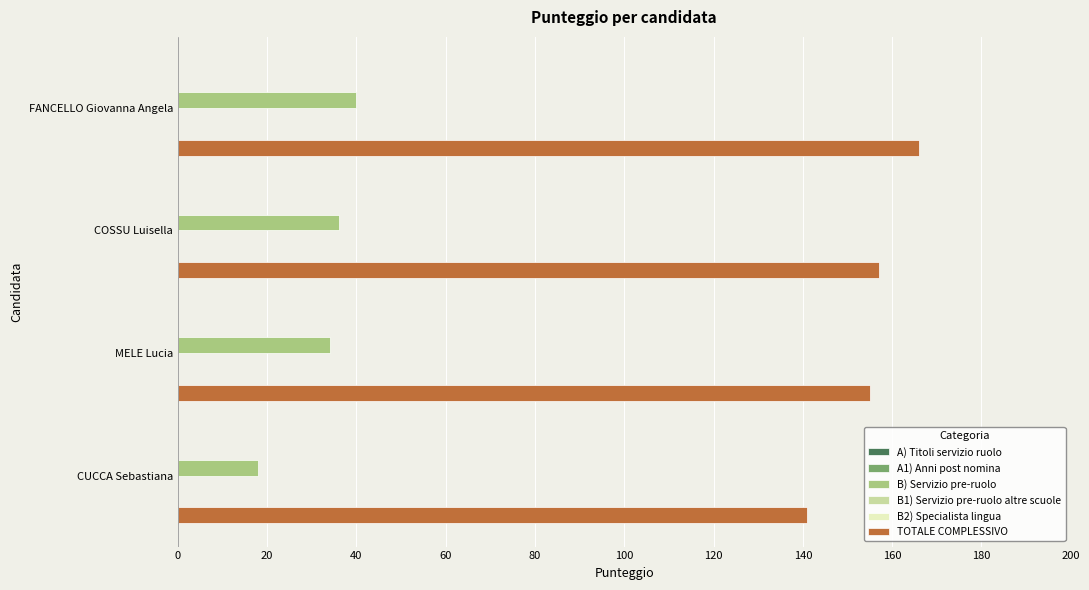

What value does the B) Servizio pre-ruolo series have at MELE Lucia?

34.0